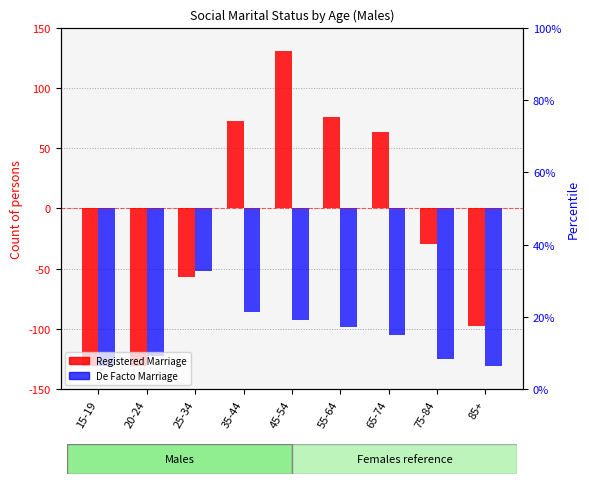

At which category does the chart reach its minimum across all series?

15-19